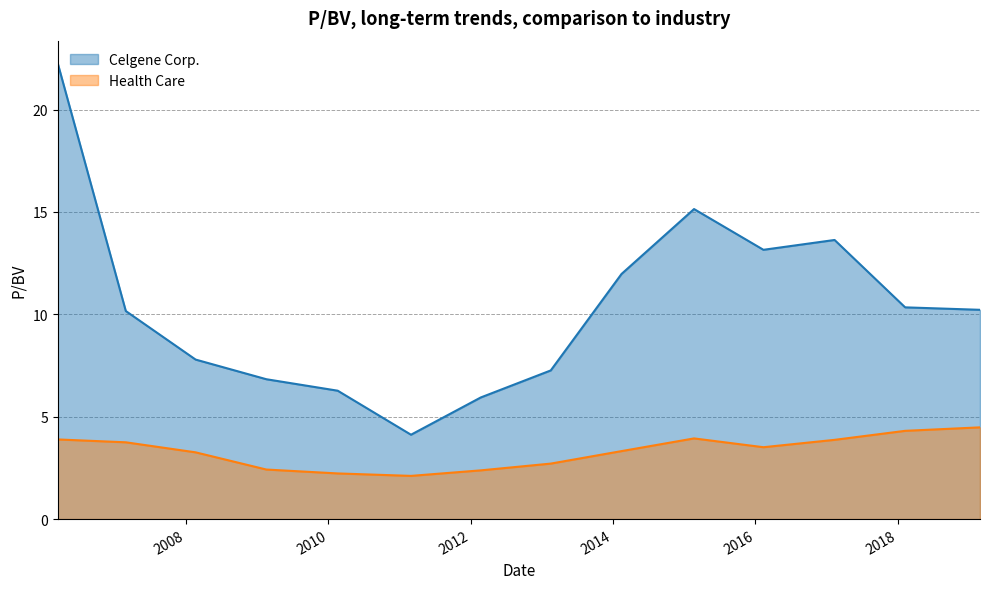

What is the smallest value displayed?

2.1